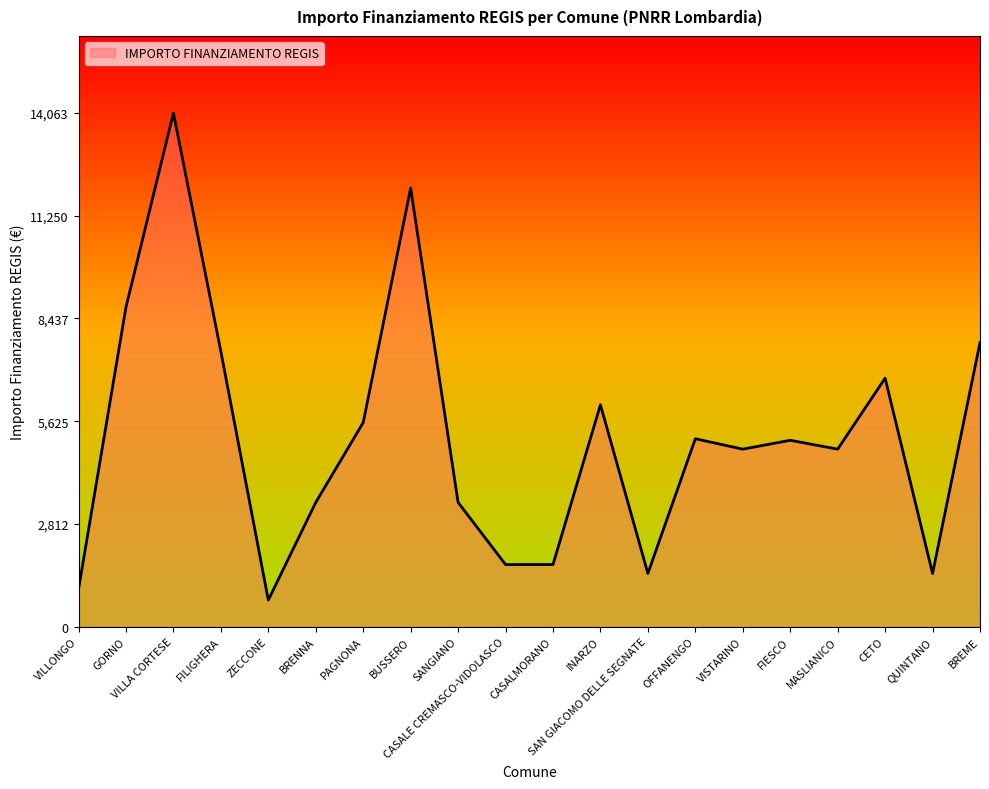

What is the smallest value displayed?

729